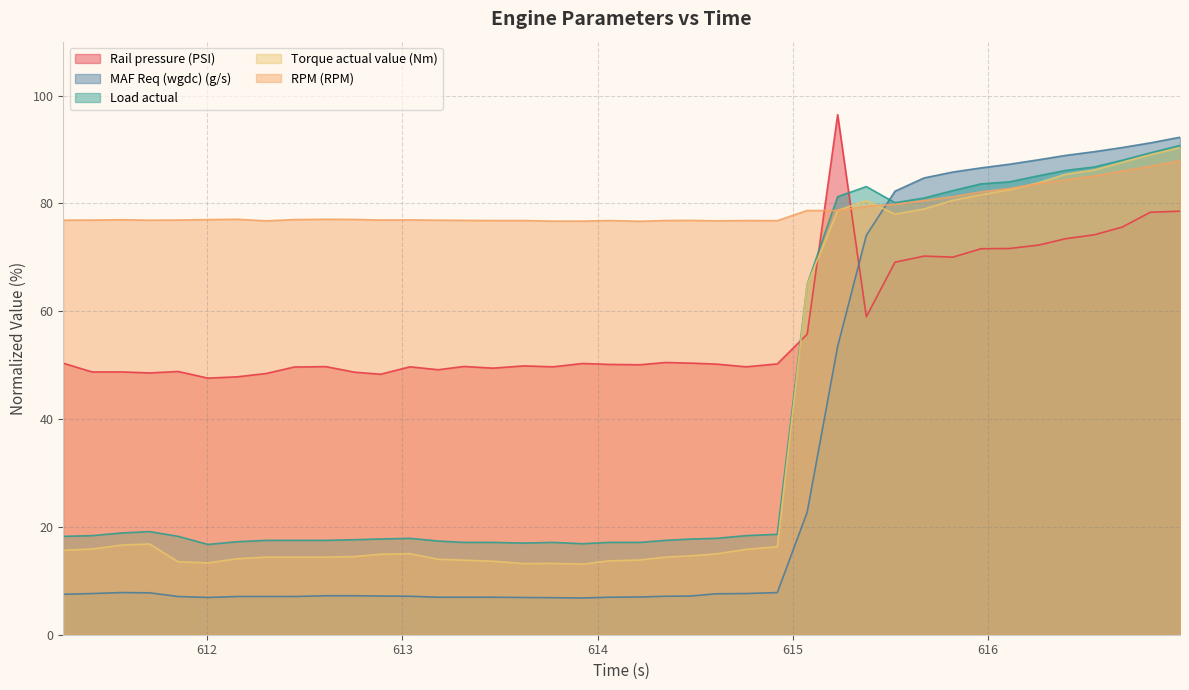

What is the maximum value shown in the chart?

96.5